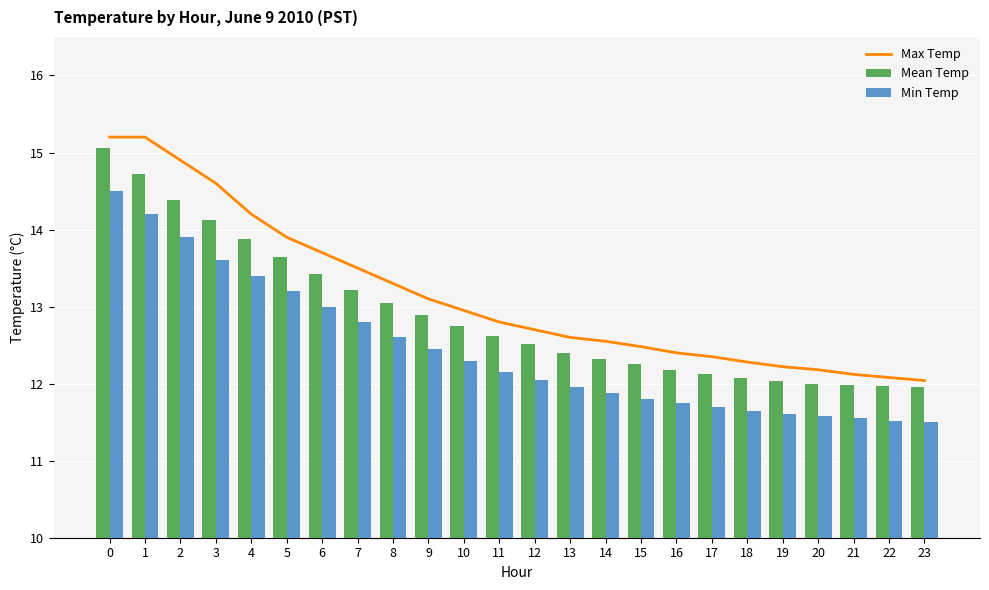

What is the highest value of the Max Temp series?

15.2